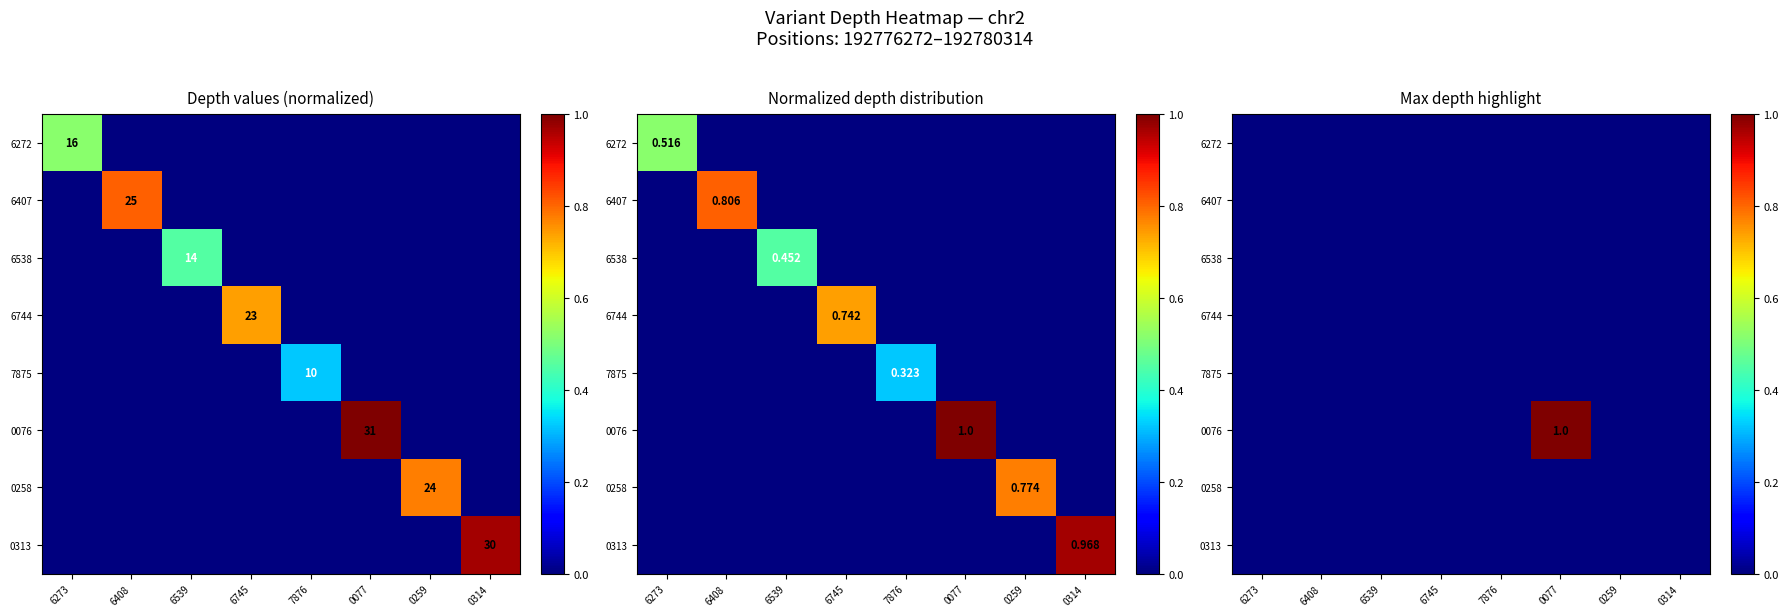

Which series has the widest spread of values?

0076